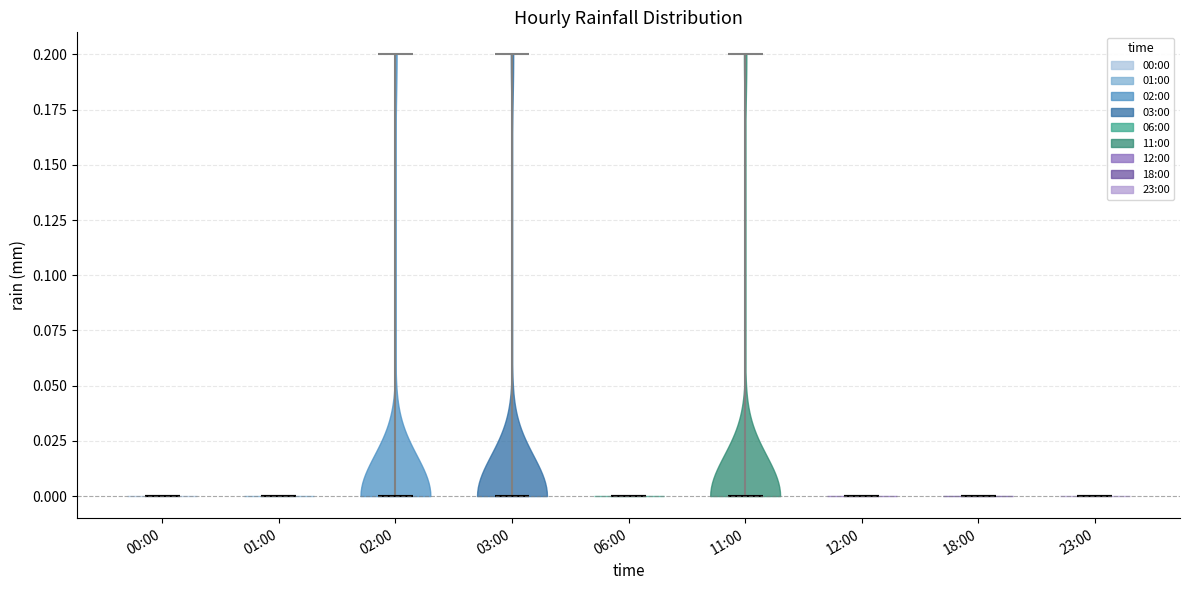

Reading left to right, read every violin against the y-axis: where its median line is, and the lowest and highest points it reaches. The values are not printed on the chart, so give them approximately, as read against the axis.

00:00: median line 0.0, lowest point 0.0, highest point 0.0
01:00: median line 0.0, lowest point 0.0, highest point 0.0
02:00: median line 0.0, lowest point 0.0, highest point 0.2
03:00: median line 0.0, lowest point 0.0, highest point 0.2
06:00: median line 0.0, lowest point 0.0, highest point 0.0
11:00: median line 0.0, lowest point 0.0, highest point 0.2
12:00: median line 0.0, lowest point 0.0, highest point 0.0
18:00: median line 0.0, lowest point 0.0, highest point 0.0
23:00: median line 0.0, lowest point 0.0, highest point 0.0